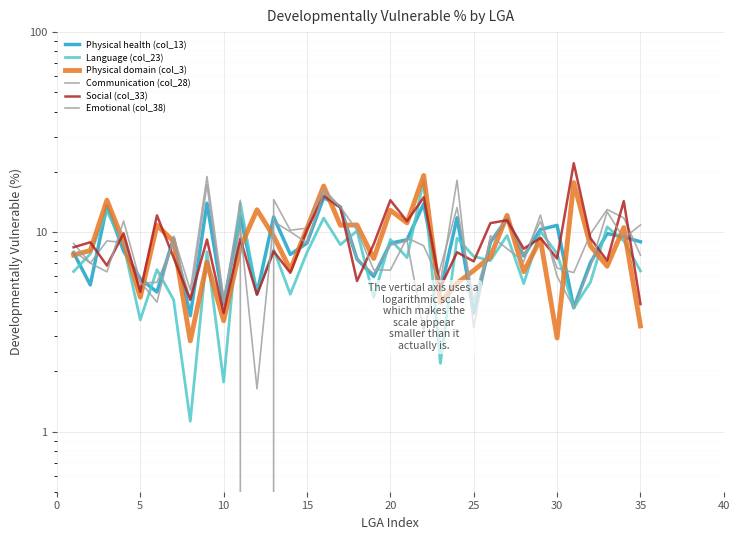

What is the sum of all Physical health (col_13) values?

304.7